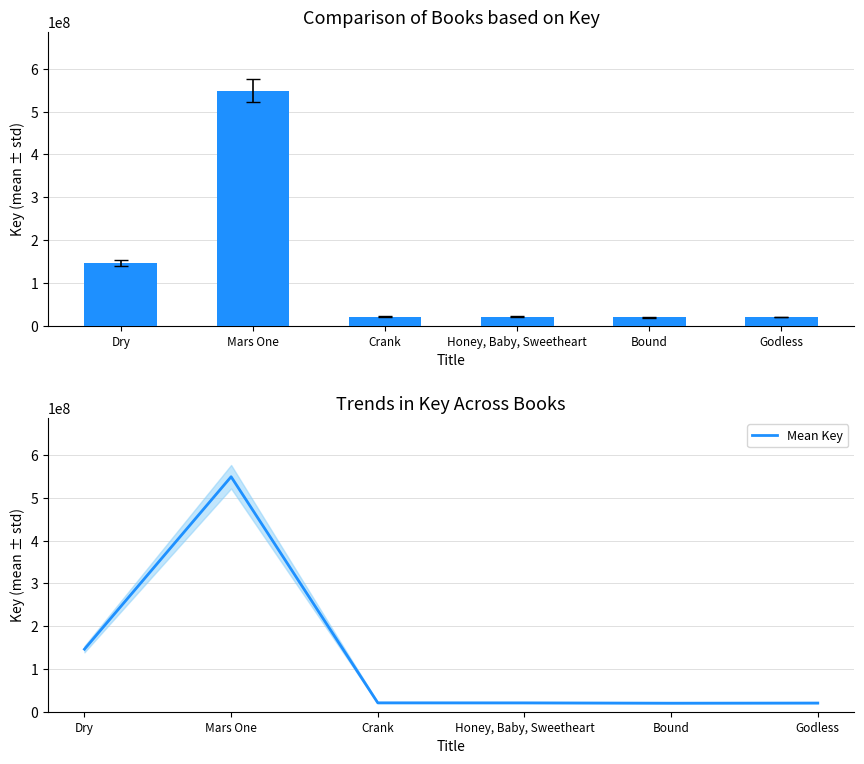

What is the sum of all Mean Key values?

777159711